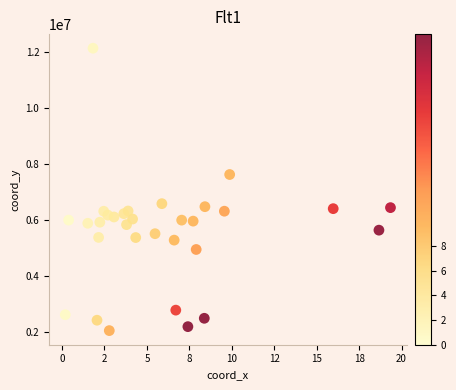

What is the range of Y values (max minus min)?

10090478.4